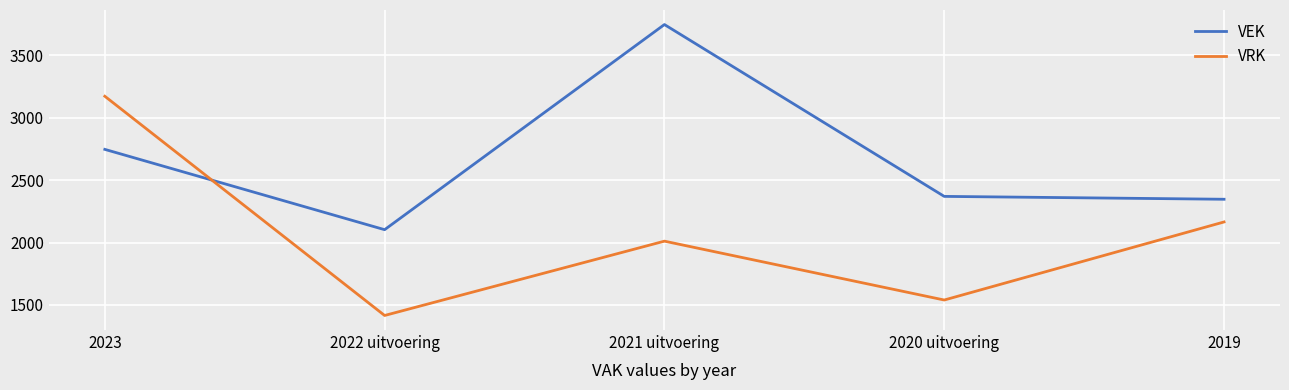

How many times do VEK and VRK cross each other?

1